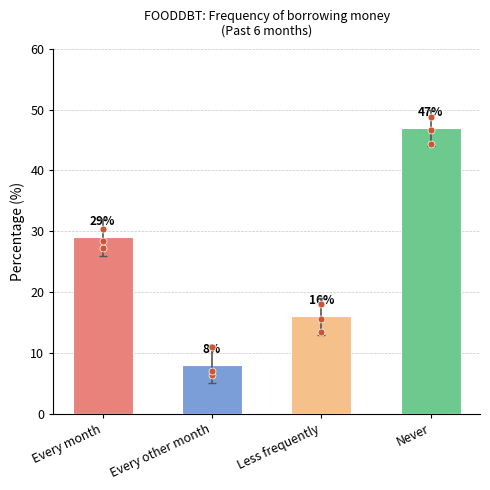

What is the change in value from Less frequently to Never?

+31